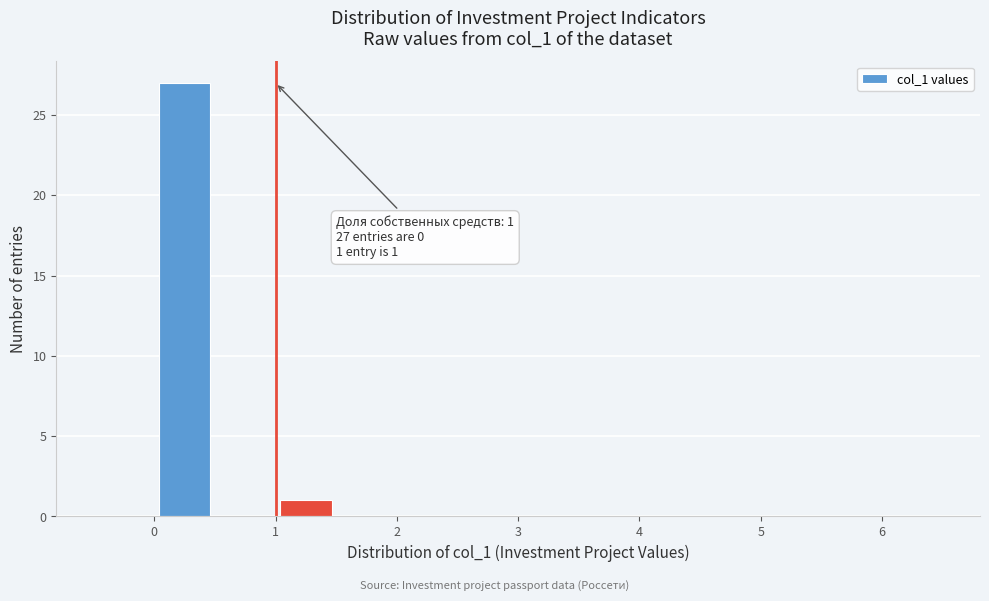

Over which range of the x-axis is the bar tallest?

0.0 to 0.5